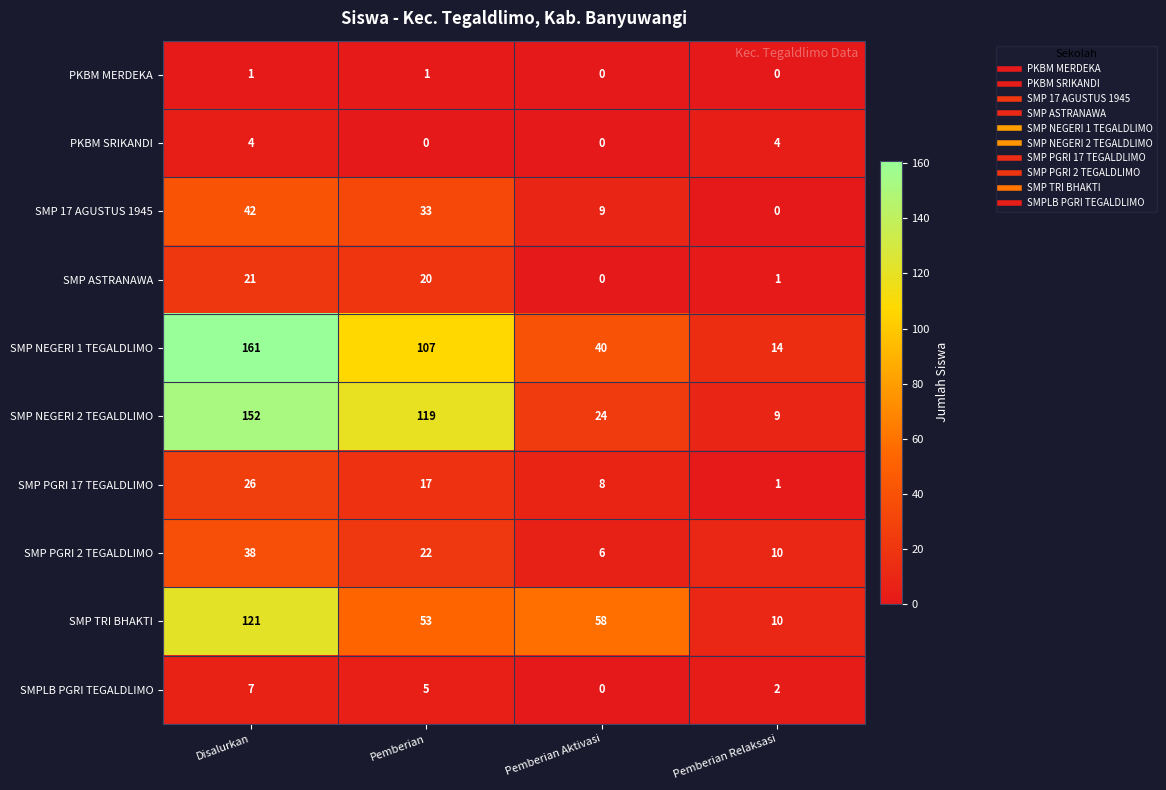

Which series changed the most between Pemberian and Pemberian Aktivasi?

SMP NEGERI 2 TEGALDLIMO